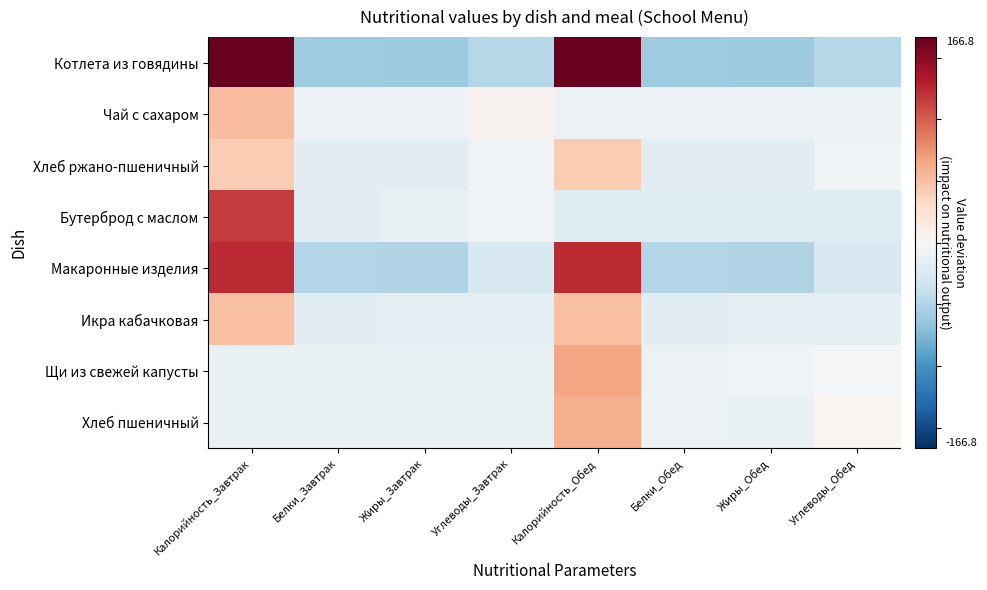

Which label corresponds to the smallest value in the chart?

Жиры_Завтрак